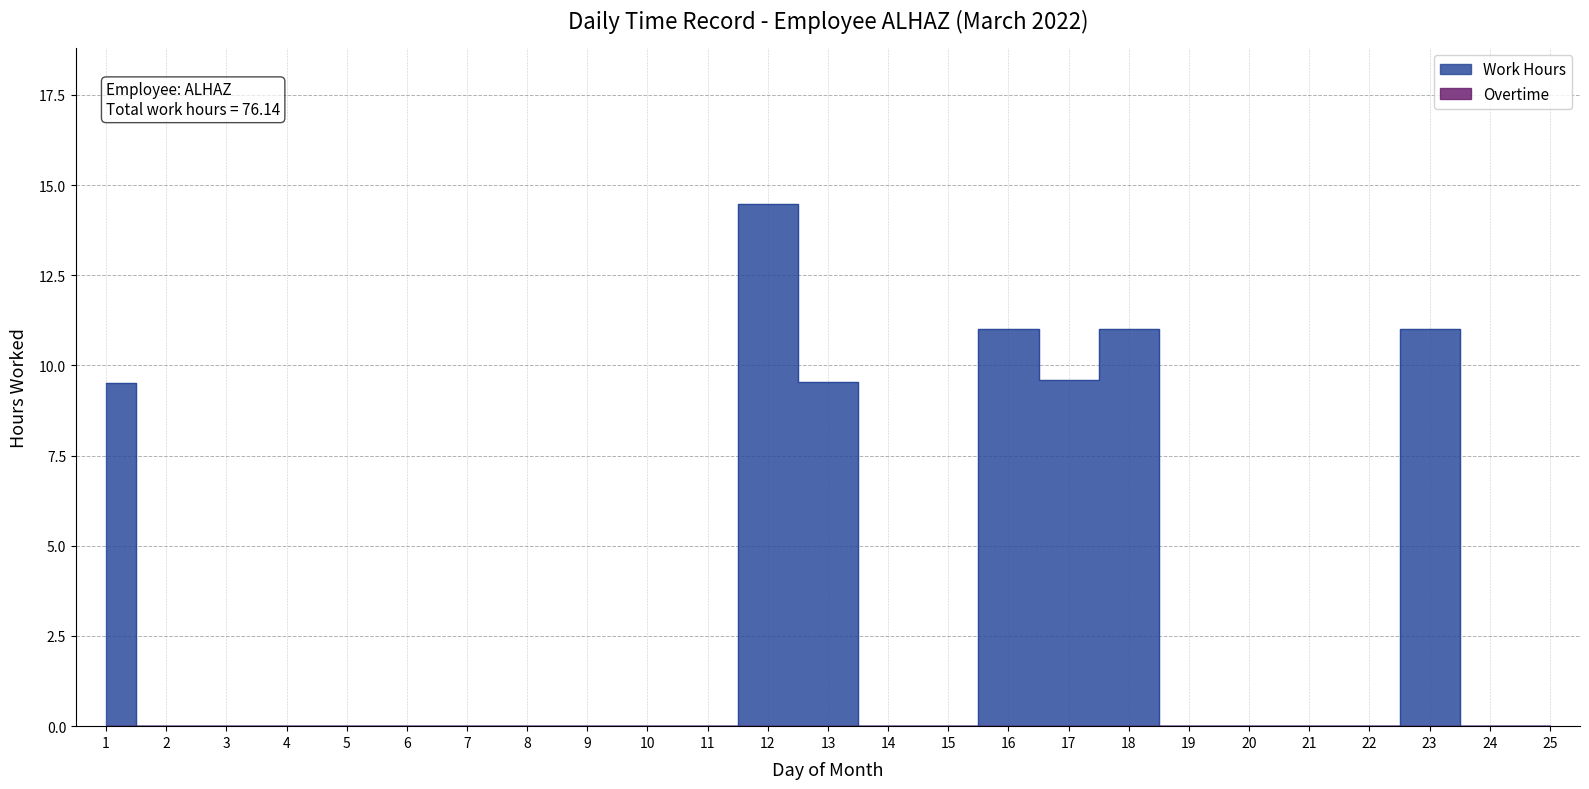

How many lines are shown in the chart?

1